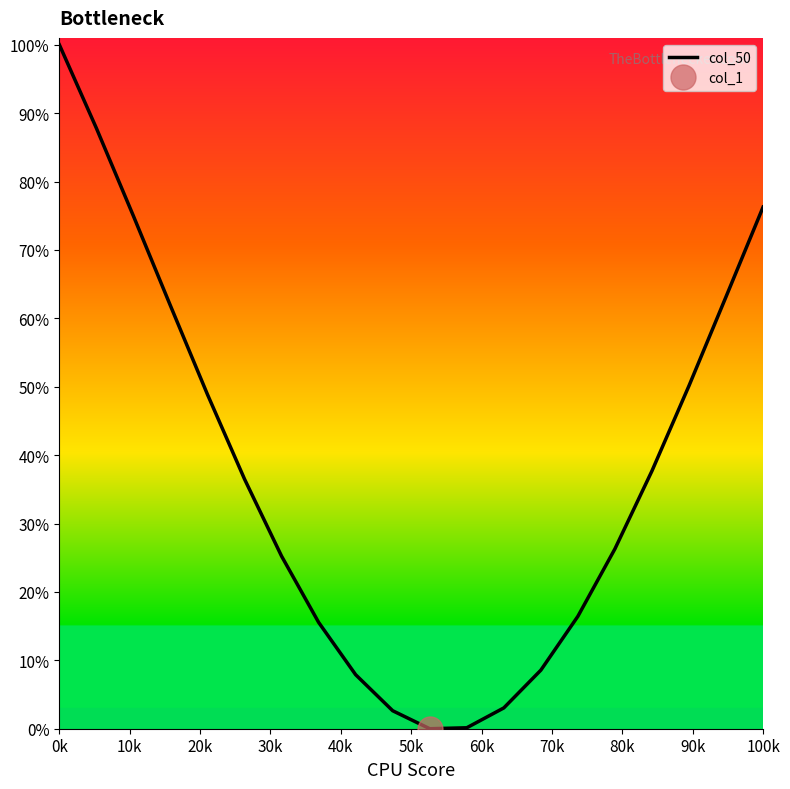

Reading left to right, transcribe all the data shown in this chart.

100.0	87.8	75.0	61.8	48.9	36.5	25.2	15.6	7.9	2.6	0.0	0.1	3.0	8.6	16.4	26.3	37.7	50.1	63.2	76.3